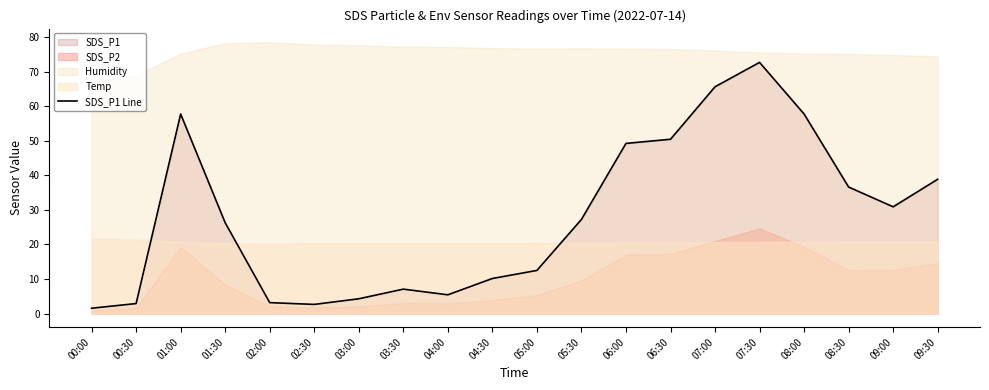

Where is the data nearest to the value 37?

08:30